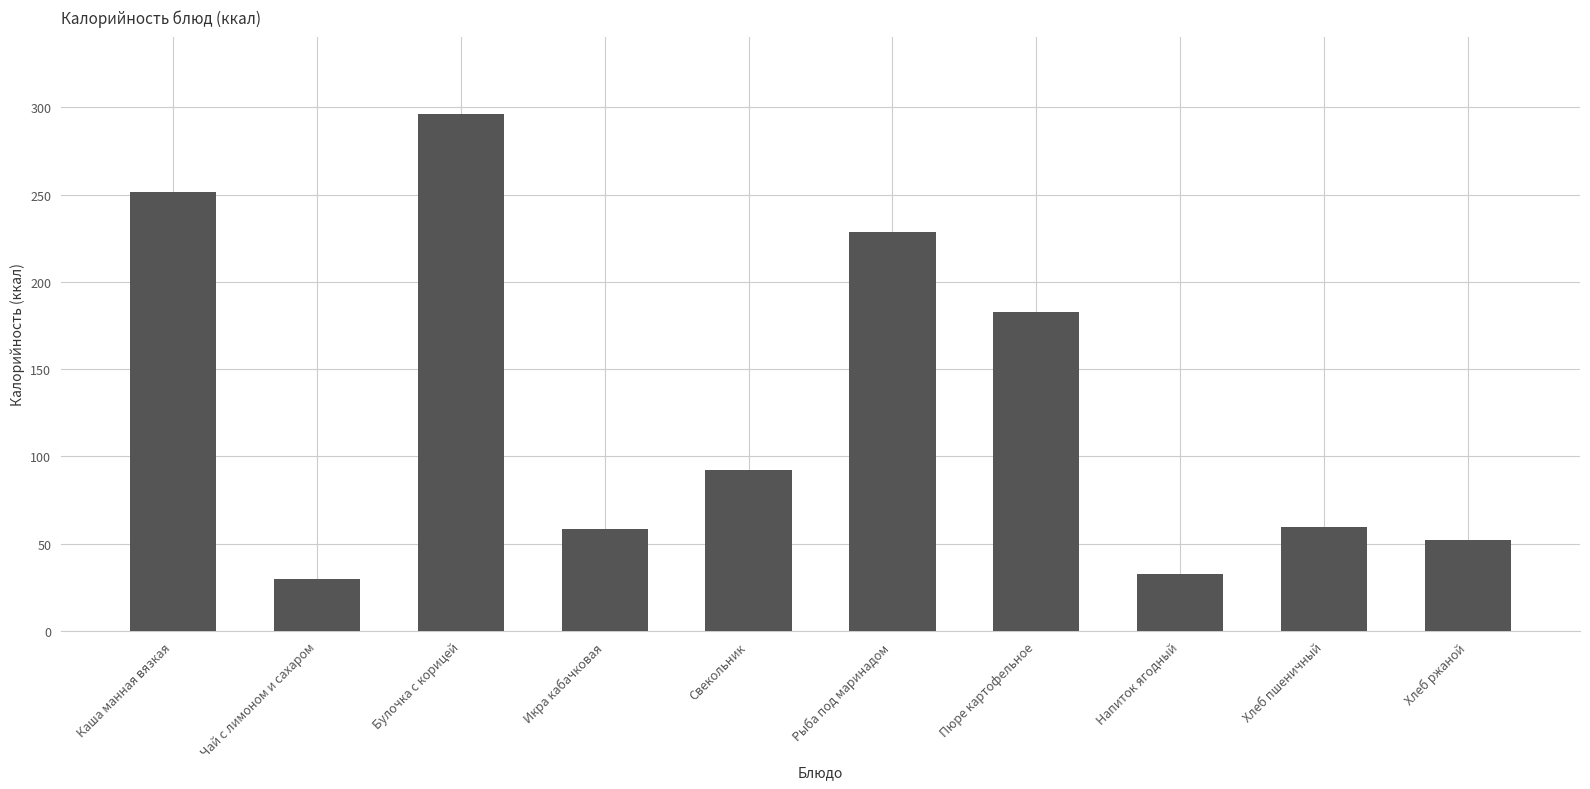

The value at Хлеб пшеничный is 59.7. True or false?

True